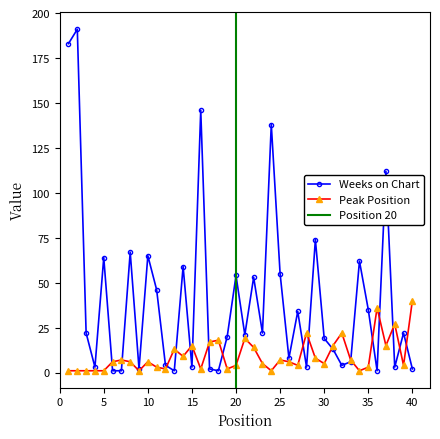

Which series has the largest range (max minus min)?

Weeks on Chart